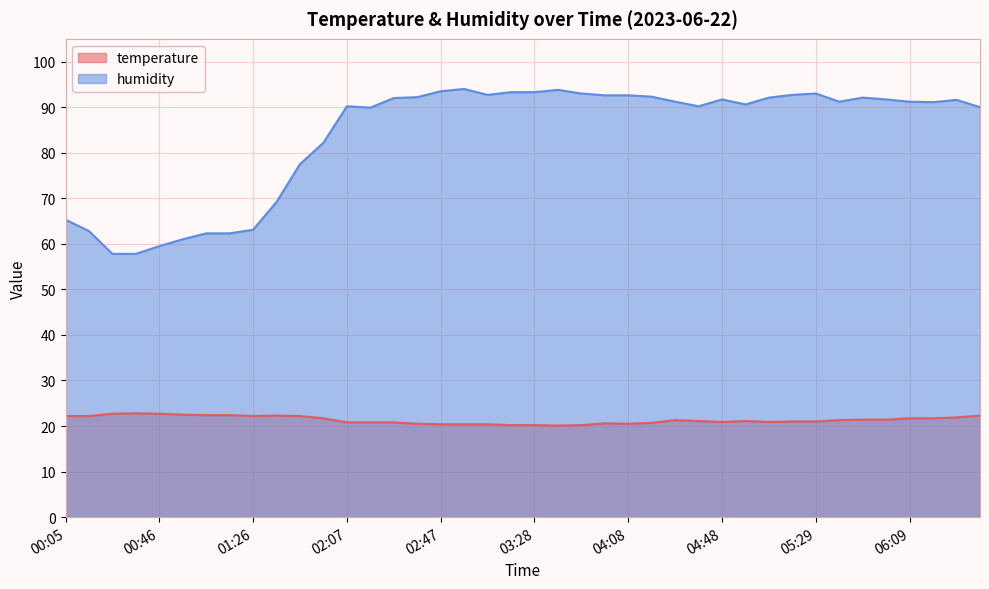

What is the minimum value shown in the chart?

20.1